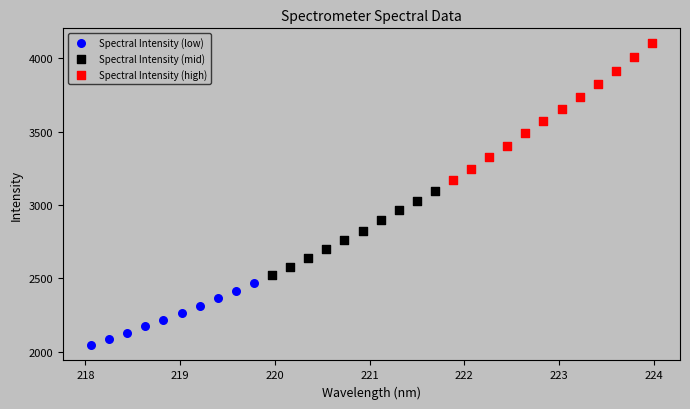

Which series has the widest spread of Y values?

Spectral Intensity (high)